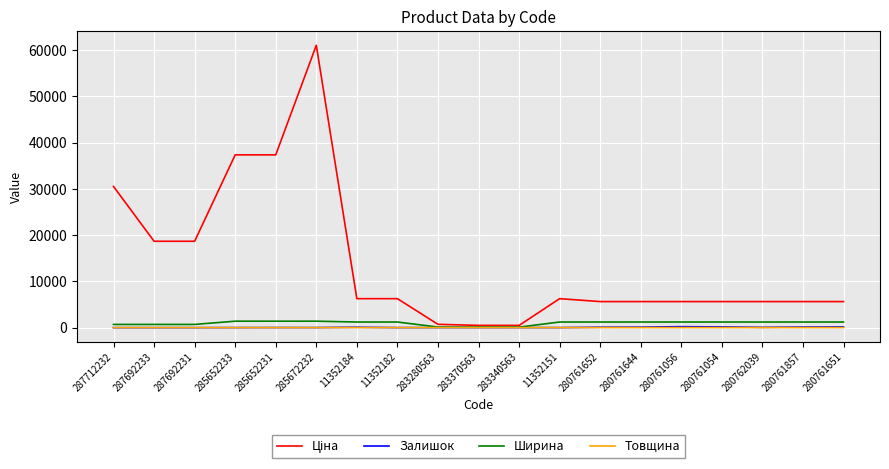

Is the value of Товщина at 280761652 greater than the value of Ширина at 285672232?

No